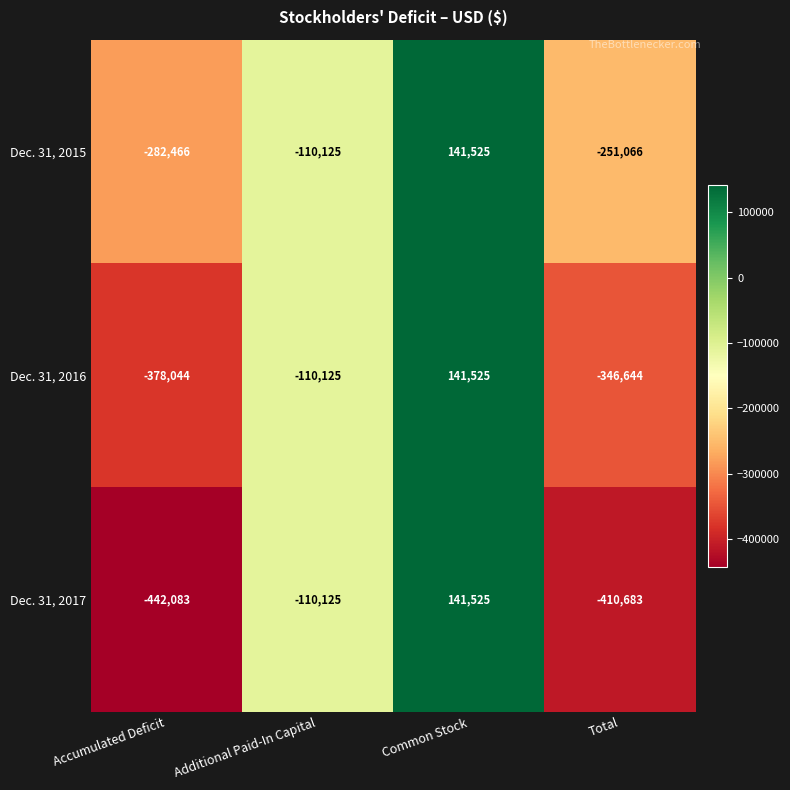

Reading left to right, extract all data points from this chart.

Dec. 31, 2015: -282466	-110125	141525	-251066
Dec. 31, 2016: -378044	-110125	141525	-346644
Dec. 31, 2017: -442083	-110125	141525	-410683